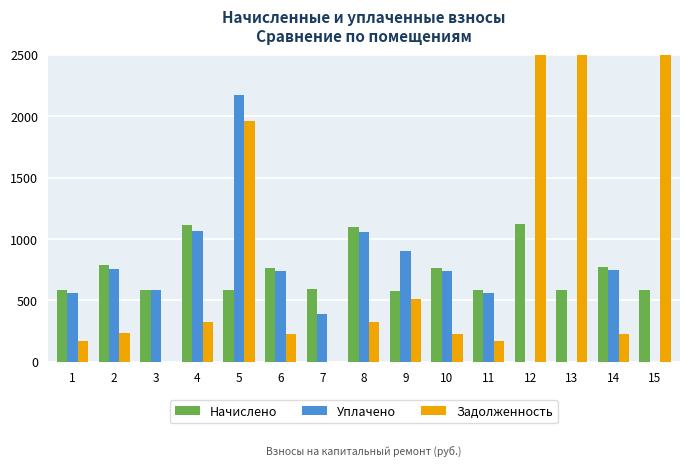

Which series has the widest spread of values?

Задолженность